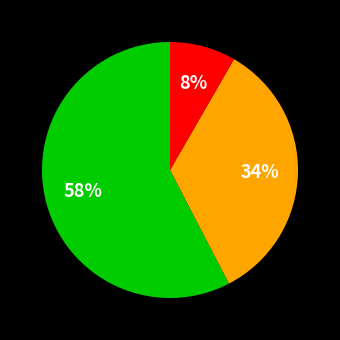

How many segments does this pie chart have?

3